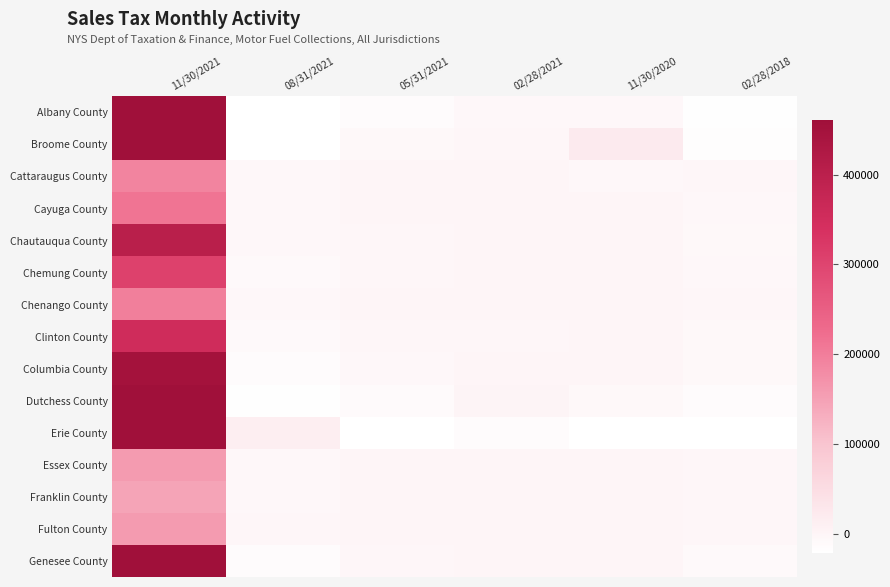

Reading left to right, extract all data points from this chart.

Albany County: 11/30/2021=1000450.0	08/31/2021=-25253.7	05/31/2021=-11560.9	02/28/2021=-3861.5	11/30/2020=-3903.5	02/28/2018=-18611.7
Broome County: 11/30/2021=876966.1	08/31/2021=-22929.6	05/31/2021=-6977.1	02/28/2021=-2866.6	11/30/2020=21826.1	02/28/2018=-15789.9
Cattaraugus County: 11/30/2021=190693.2	08/31/2021=-4638.3	05/31/2021=-1305.6	02/28/2021=-754.4	11/30/2020=-5345.9	02/28/2018=-3144.3
Cayuga County: 11/30/2021=212433.4	08/31/2021=-4576.3	05/31/2021=-1874.6	02/28/2021=-732.1	11/30/2020=-794.1	02/28/2018=-3845.7
Chautauqua County: 11/30/2021=403217.1	08/31/2021=-5020.7	05/31/2021=-3145.4	02/28/2021=-1372.6	11/30/2020=-1435.2	02/28/2018=-6520.4
Chemung County: 11/30/2021=307284.3	08/31/2021=-8478.6	05/31/2021=-2779.1	02/28/2021=-1411.3	11/30/2020=-1505.1	02/28/2018=-5649.1
Chenango County: 11/30/2021=198273.0	08/31/2021=-5402.0	05/31/2021=-1733.7	02/28/2021=-709.2	11/30/2020=-733.8	02/28/2018=-3485.7
Clinton County: 11/30/2021=354558.8	08/31/2021=-9245.6	05/31/2021=-3053.0	02/28/2021=-2902.2	11/30/2020=-1459.1	02/28/2018=-5926.2
Columbia County: 11/30/2021=449506.6	08/31/2021=-11788.8	05/31/2021=-4003.7	02/28/2021=-1535.6	11/30/2020=-1621.9	02/28/2018=-6323.8
Dutchess County: 11/30/2021=769846.7	08/31/2021=-17817.7	05/31/2021=-9599.9	02/28/2021=61.2	11/30/2020=-7530.3	02/28/2018=-13066.6
Erie County: 11/30/2021=2938024.6	08/31/2021=13306.5	05/31/2021=-22418.6	02/28/2021=-11560.1	11/30/2020=-45509.7	02/28/2018=-60408.1
Essex County: 11/30/2021=159044.8	08/31/2021=-5162.6	05/31/2021=-1146.6	02/28/2021=-514.5	11/30/2020=-537.0	02/28/2018=-2364.4
Franklin County: 11/30/2021=144633.3	08/31/2021=-3971.5	05/31/2021=-1667.5	02/28/2021=-515.5	11/30/2020=-553.9	02/28/2018=-2531.9
Fulton County: 11/30/2021=159128.4	08/31/2021=-3716.9	05/31/2021=-1457.5	02/28/2021=-562.2	11/30/2020=-568.3	02/28/2018=-2721.8
Genesee County: 11/30/2021=468934.3	08/31/2021=-11459.3	05/31/2021=-3673.2	02/28/2021=-1648.3	11/30/2020=-1690.5	02/28/2018=-7607.2